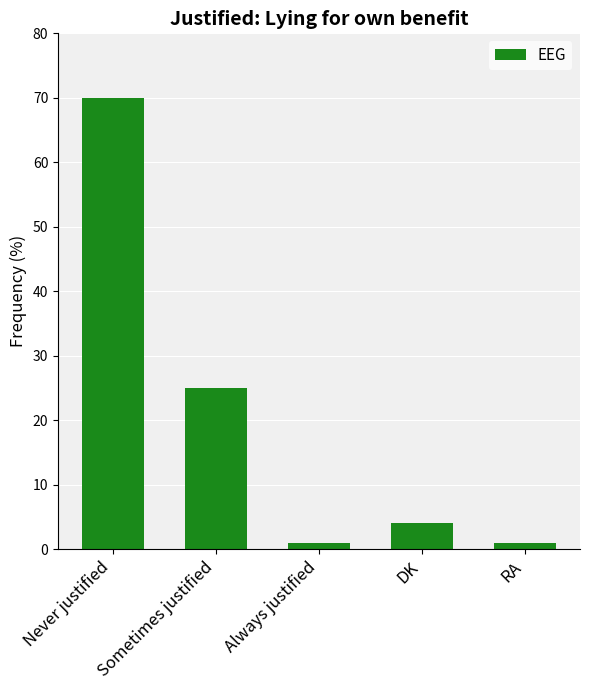

Reading left to right, transcribe all the data shown in this chart.

70	25	1	4	1